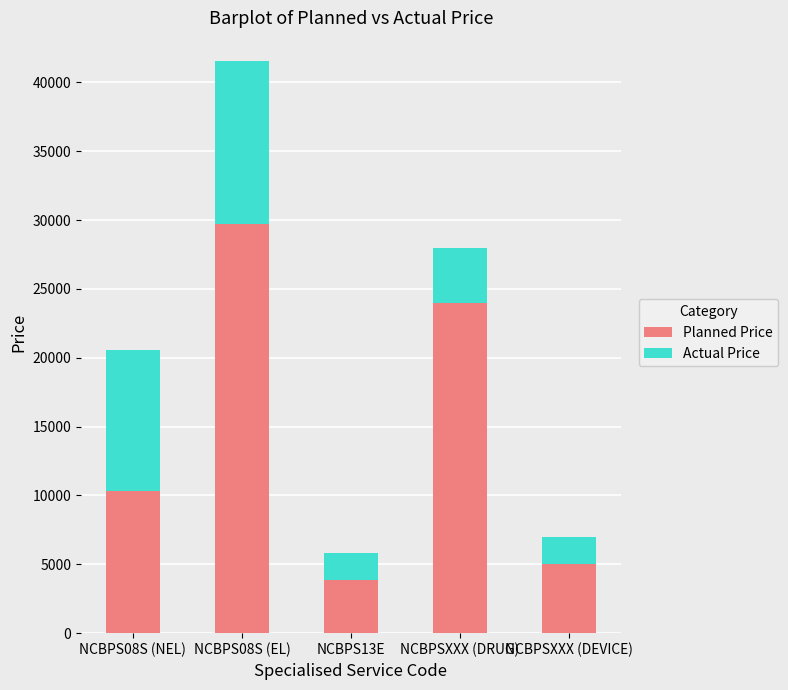

What is the average value of the Planned Price series?

14573.5